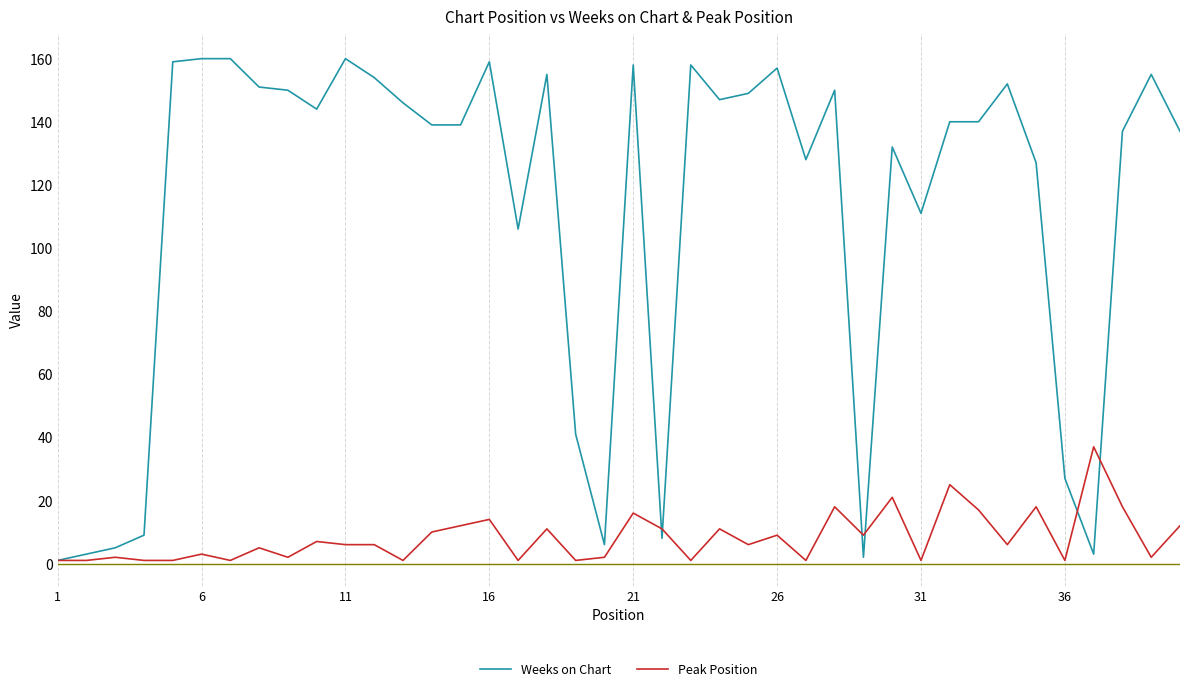

Which series has the largest range (max minus min)?

Weeks on Chart